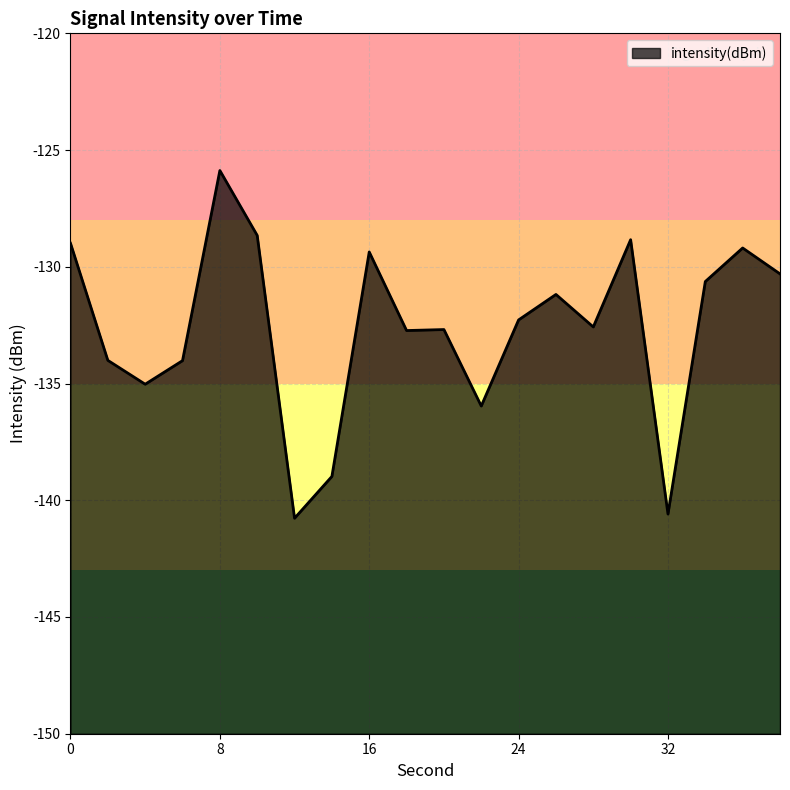

Which has a higher value, 38 or 32?

38